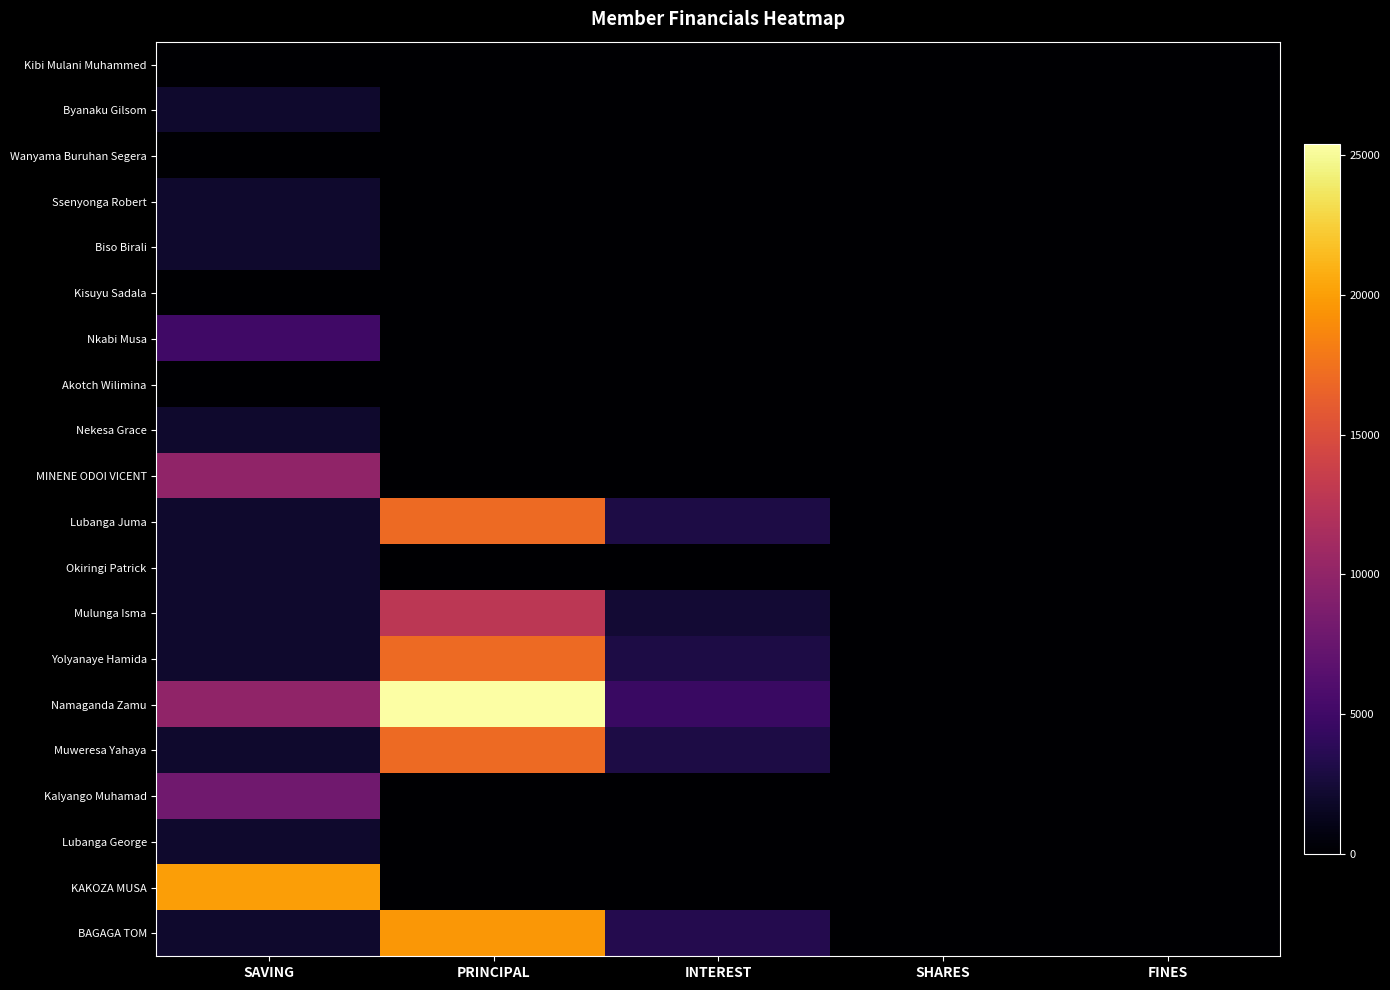

Reading left to right, transcribe all the data shown in this chart.

Kibi Mulani Muhammed: SAVING=0	PRINCIPAL=0	INTEREST=0	SHARES=0	FINES=0
Byanaku Gilsom: SAVING=2000	PRINCIPAL=0	INTEREST=0	SHARES=0	FINES=0
Wanyama Buruhan Segera: SAVING=0	PRINCIPAL=0	INTEREST=0	SHARES=0	FINES=0
Ssenyonga Robert: SAVING=2000	PRINCIPAL=0	INTEREST=0	SHARES=0	FINES=0
Biso Birali: SAVING=2000	PRINCIPAL=0	INTEREST=0	SHARES=0	FINES=0
Kisuyu Sadala: SAVING=0	PRINCIPAL=0	INTEREST=0	SHARES=0	FINES=0
Nkabi Musa: SAVING=5000	PRINCIPAL=0	INTEREST=0	SHARES=0	FINES=0
Akotch Wilimina: SAVING=0	PRINCIPAL=0	INTEREST=0	SHARES=0	FINES=0
Nekesa Grace: SAVING=2000	PRINCIPAL=0	INTEREST=0	SHARES=0	FINES=0
MINENE ODOI VICENT: SAVING=10000	PRINCIPAL=0	INTEREST=0	SHARES=0	FINES=0
Lubanga Juma: SAVING=2000	PRINCIPAL=17000	INTEREST=3000	SHARES=0	FINES=0
Okiringi Patrick: SAVING=2000	PRINCIPAL=0	INTEREST=0	SHARES=0	FINES=0
Mulunga Isma: SAVING=2000	PRINCIPAL=12700	INTEREST=2300	SHARES=0	FINES=0
Yolyanaye Hamida: SAVING=2000	PRINCIPAL=17000	INTEREST=3000	SHARES=0	FINES=0
Namaganda Zamu: SAVING=10000	PRINCIPAL=25400	INTEREST=4600	SHARES=0	FINES=0
Muweresa Yahaya: SAVING=2000	PRINCIPAL=17000	INTEREST=3000	SHARES=0	FINES=0
Kalyango Muhamad: SAVING=8000	PRINCIPAL=0	INTEREST=0	SHARES=0	FINES=0
Lubanga George: SAVING=2000	PRINCIPAL=0	INTEREST=0	SHARES=0	FINES=0
KAKOZA MUSA: SAVING=20000	PRINCIPAL=0	INTEREST=0	SHARES=0	FINES=0
BAGAGA TOM: SAVING=2000	PRINCIPAL=19600	INTEREST=3400	SHARES=0	FINES=0